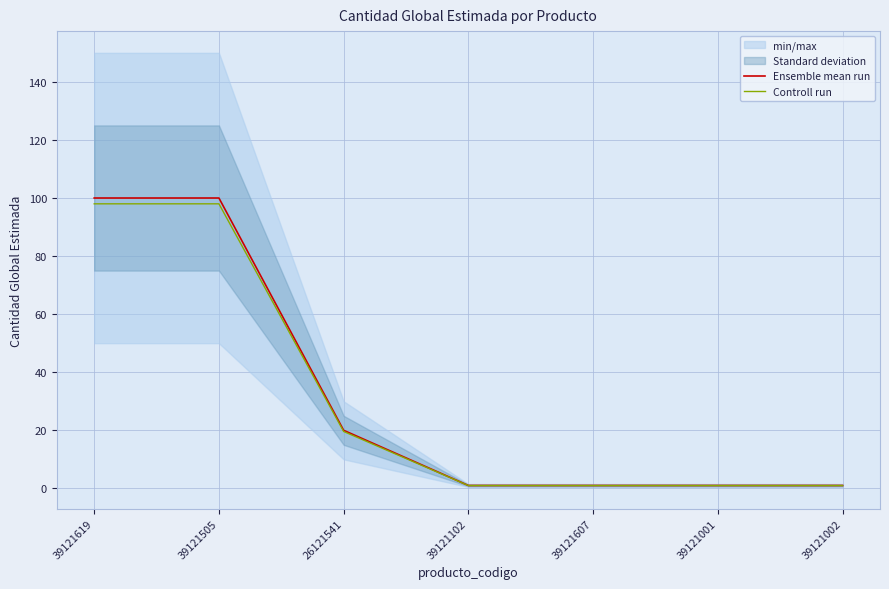

The value of Controll run at 39121607 is 0.6. True or false?

False